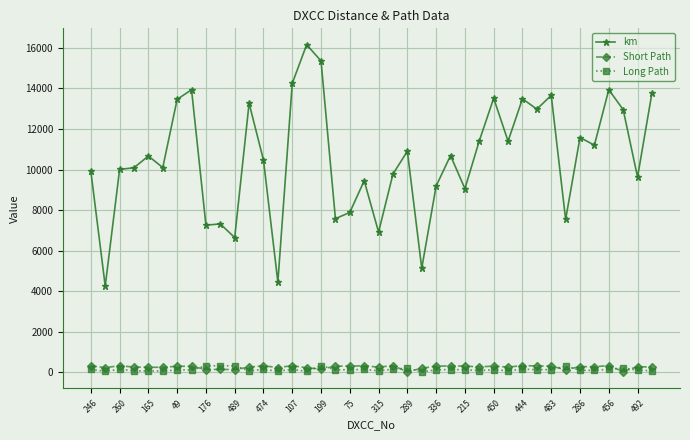

Which series has the largest range (max minus min)?

km